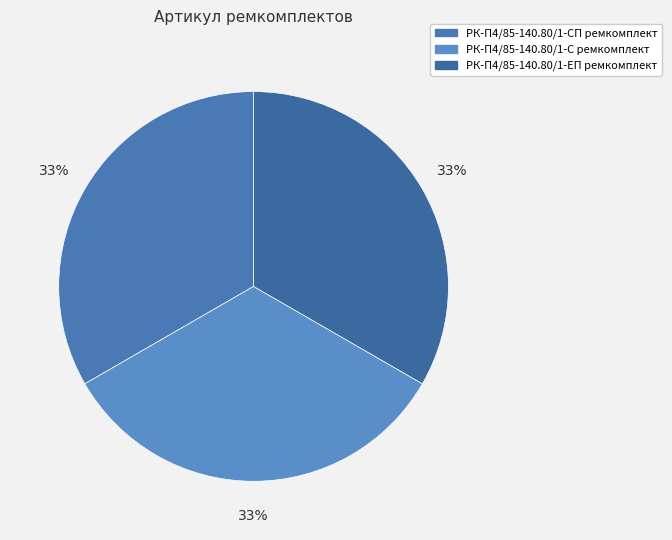

Does РК-П4/85-140.80/1-СП ремкомплект account for over 50% of the chart?

No